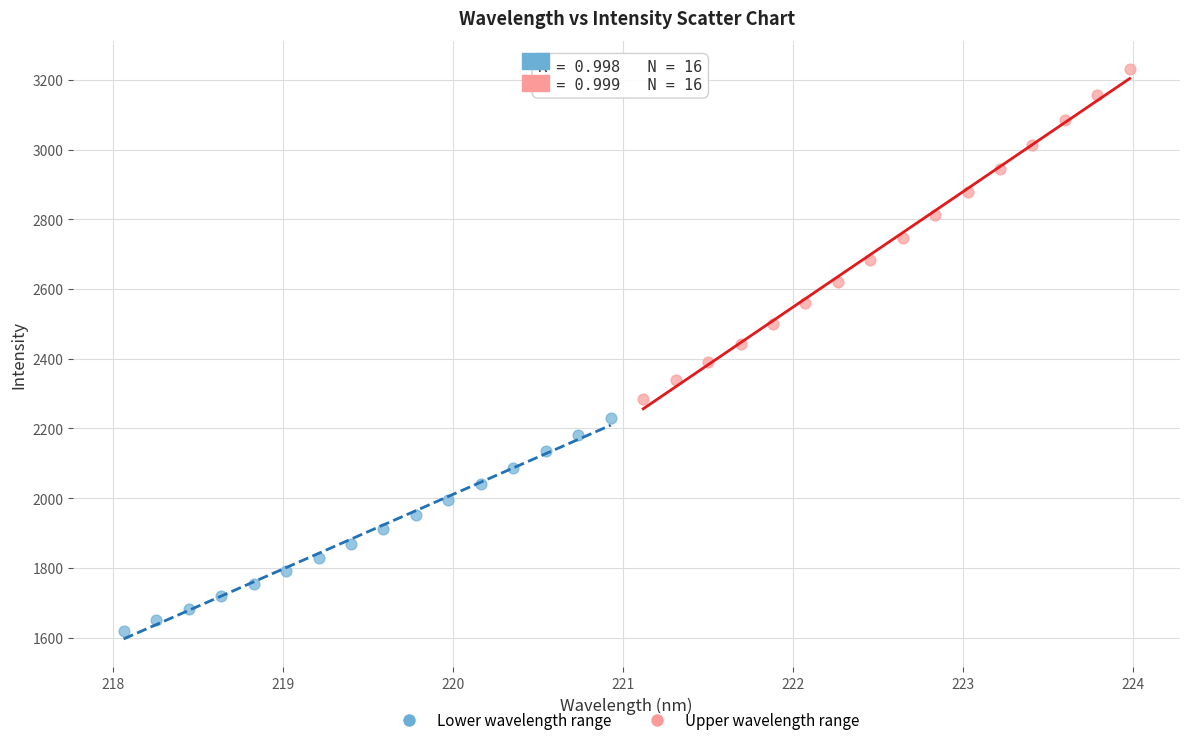

Which series reaches the minimum Y coordinate?

Lower wavelength range